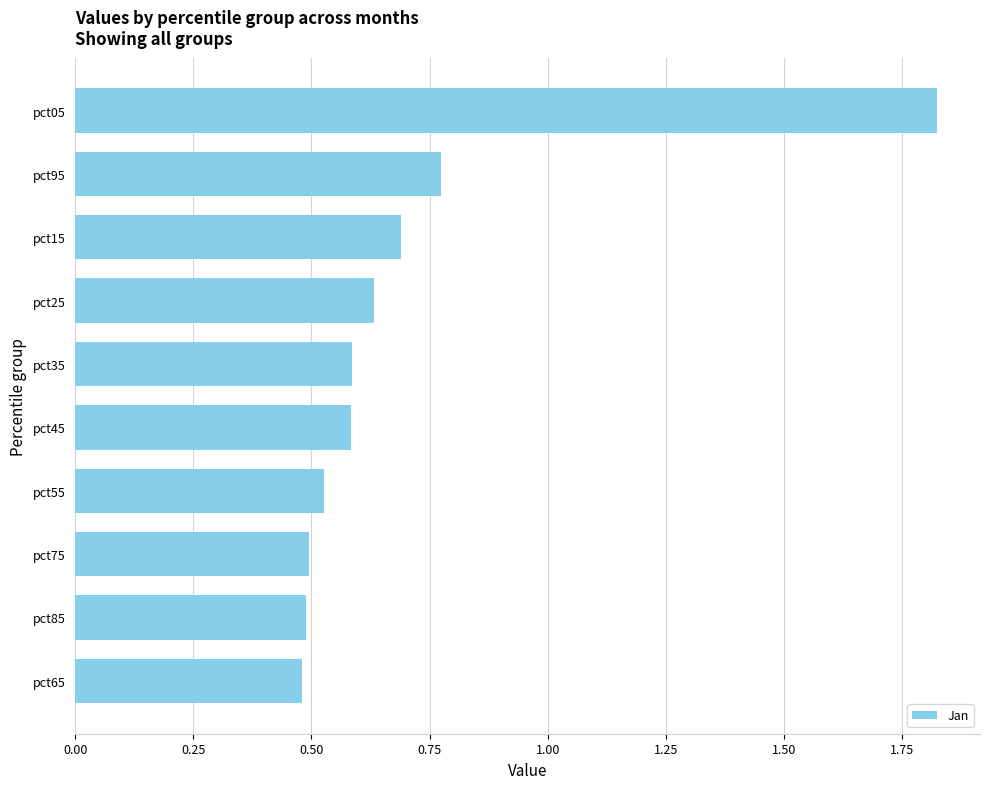

Which has a higher value, pct05 or pct45?

pct05